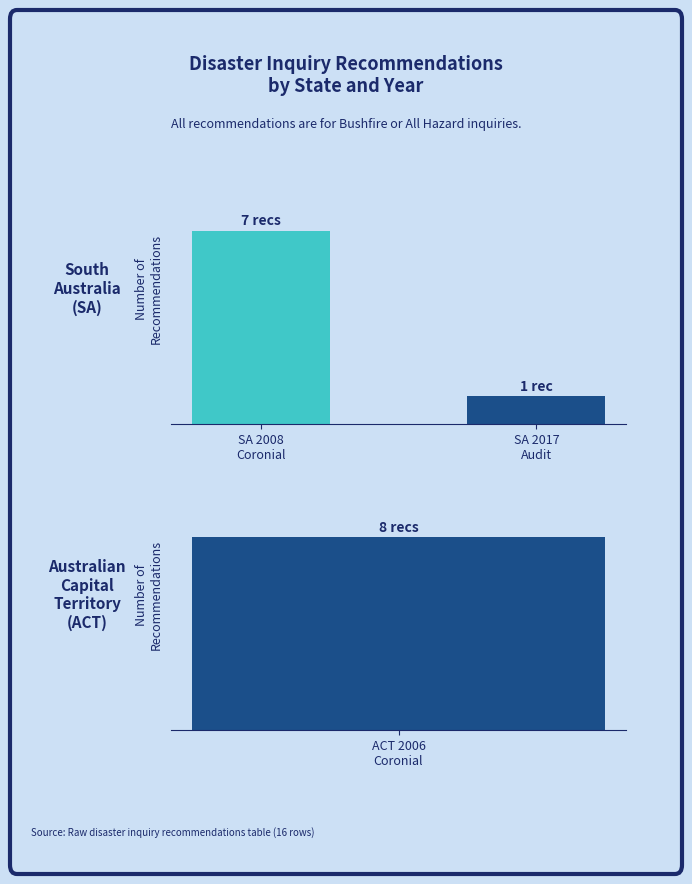

Rank the categories by value from lowest to highest.

SA 2017
Audit, SA 2008
Coronial